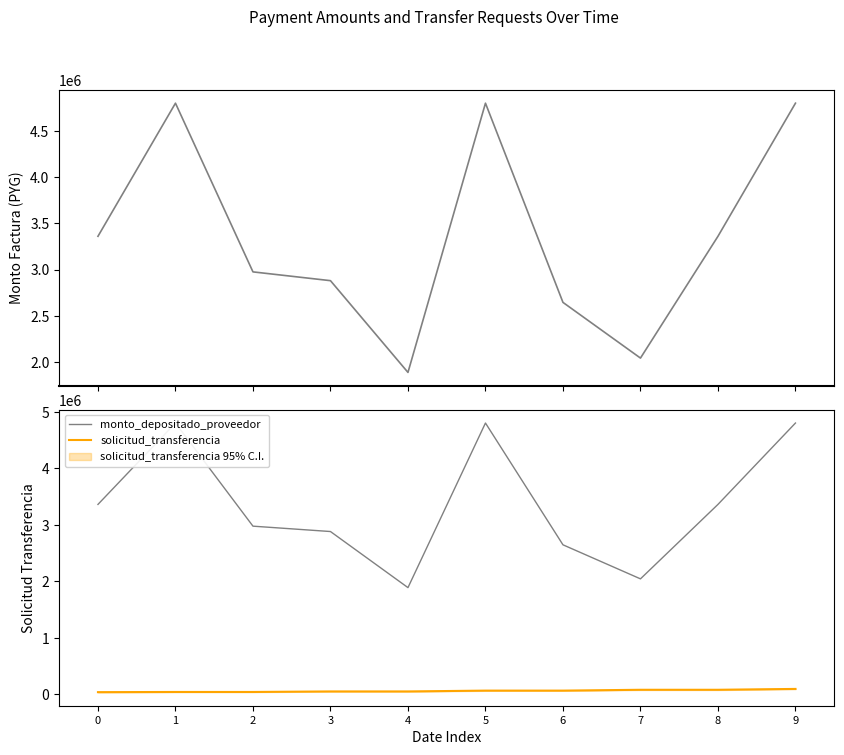

What is the total value across all series at 7?

4164656